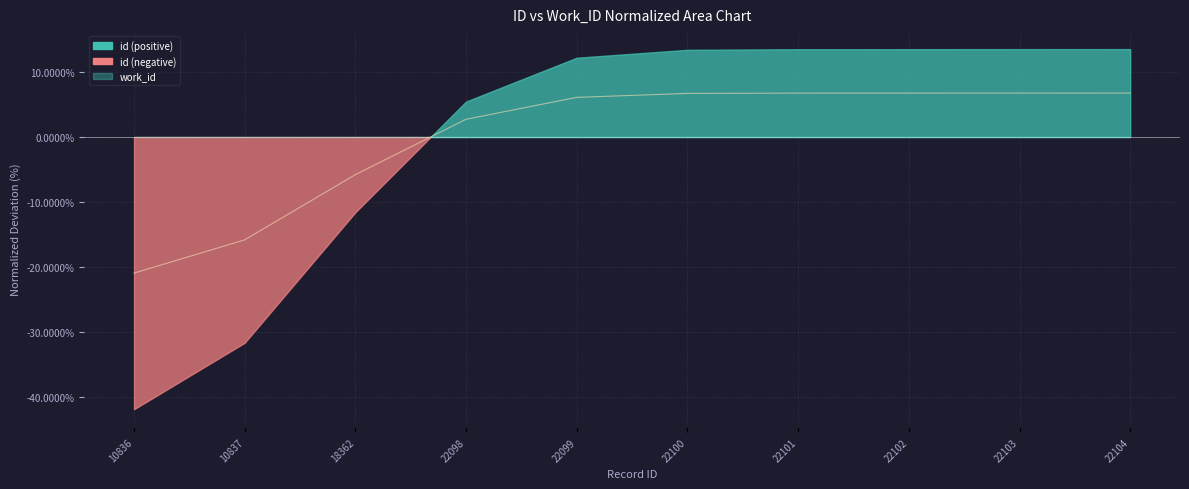

Reading left to right, extract all data points from this chart.

-20.9	-15.8	-5.8	2.7	6.1	6.7	6.7	6.7	6.7	6.8